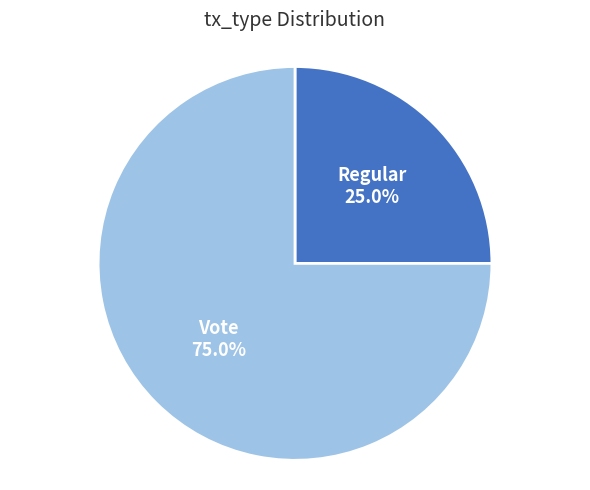

Does any single category account for the majority?

Yes